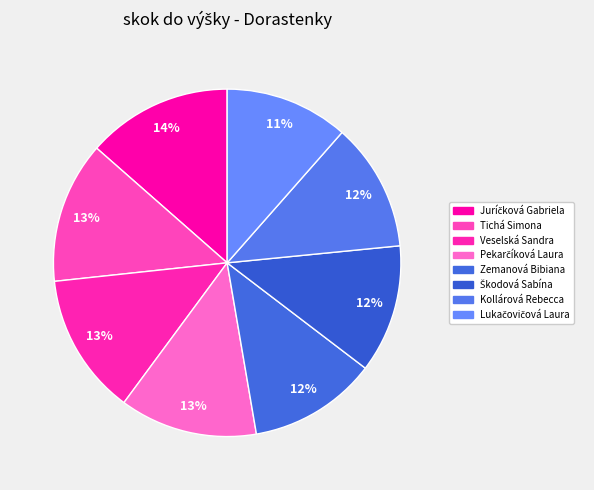

Does any single category account for the majority?

No